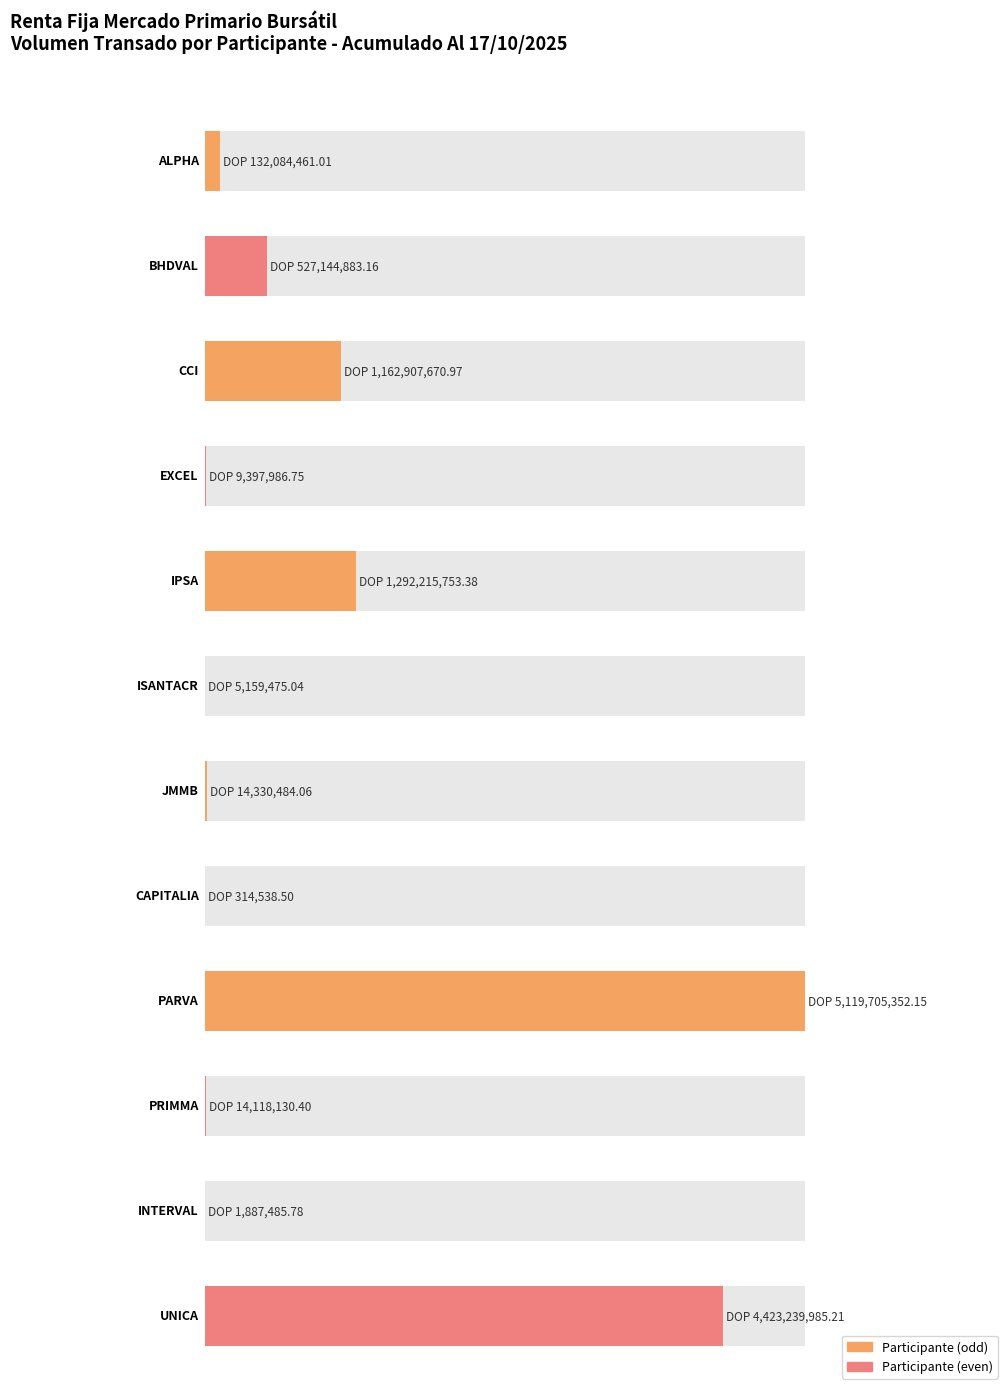

What is the average value?

1058542183.9